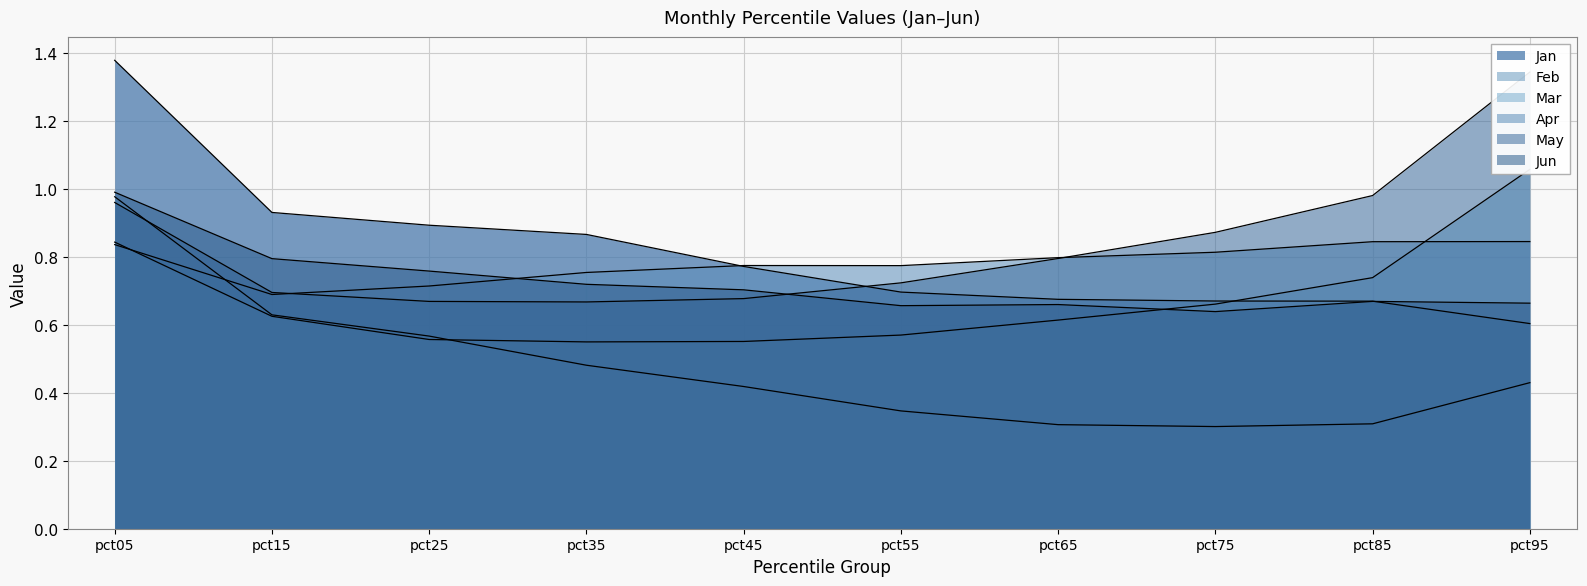

Which series ends up on top after the final intersection of May and Apr?

May